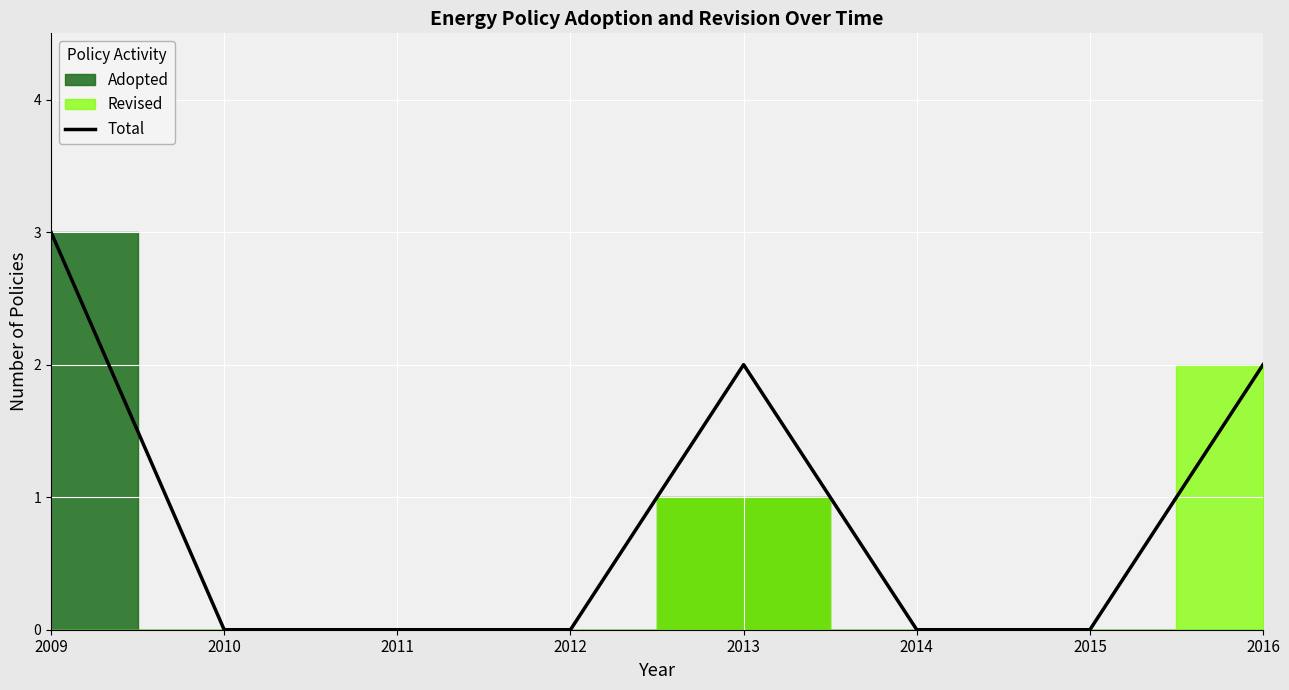

How many values are between 0 and 2?

7